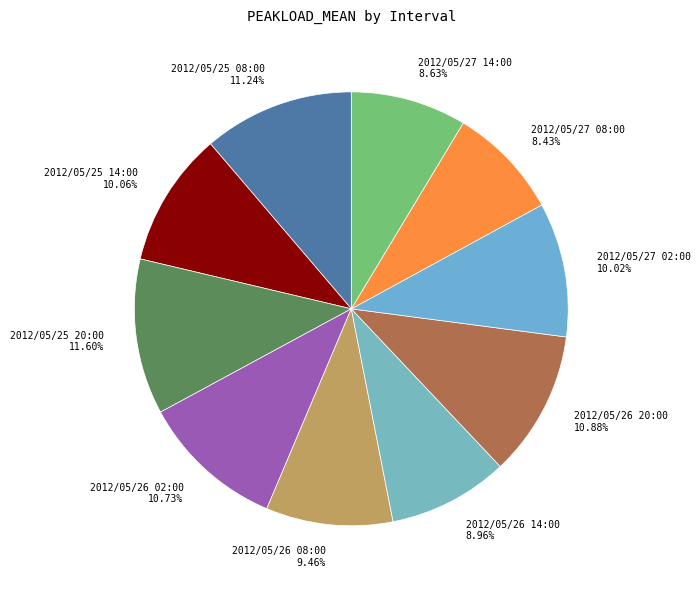

Does 2012/05/26 20:00 account for over 50% of the chart?

No